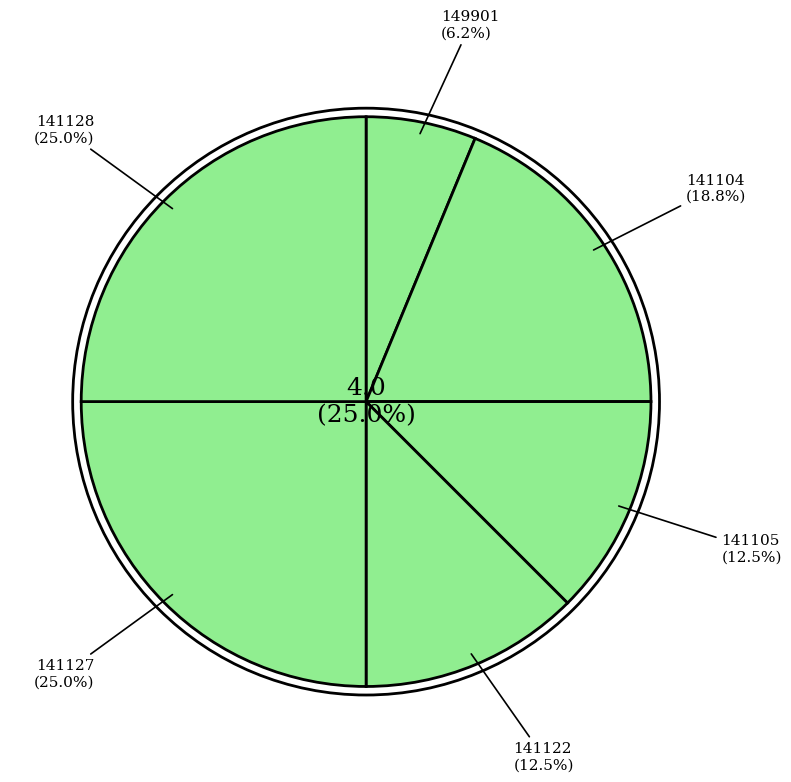

Approximately how many times larger is the value at 149901 compared to 141128?

0.2